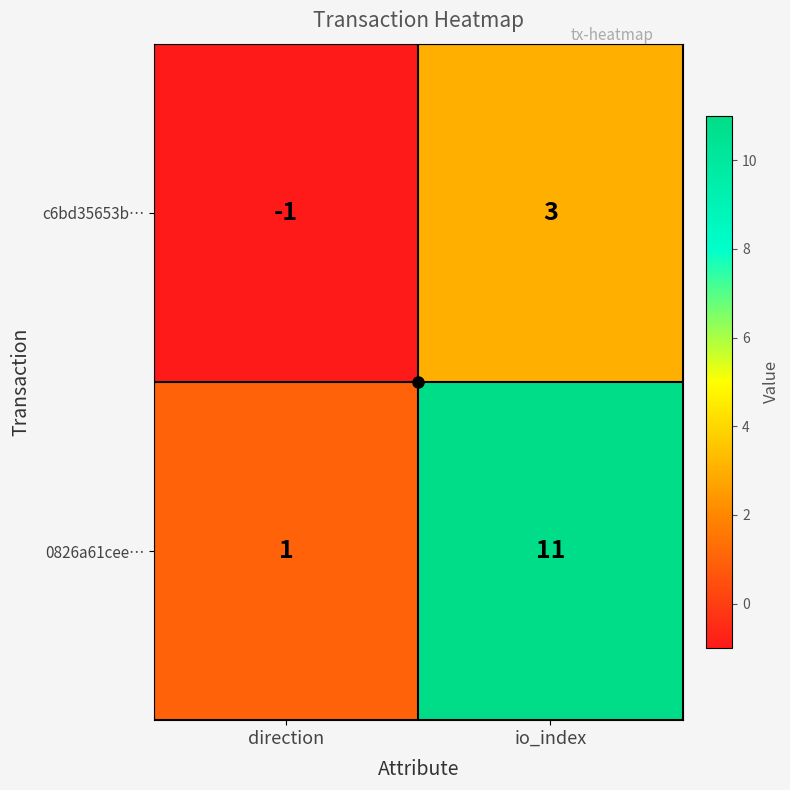

What is the difference between the highest and lowest values at io_index?

8